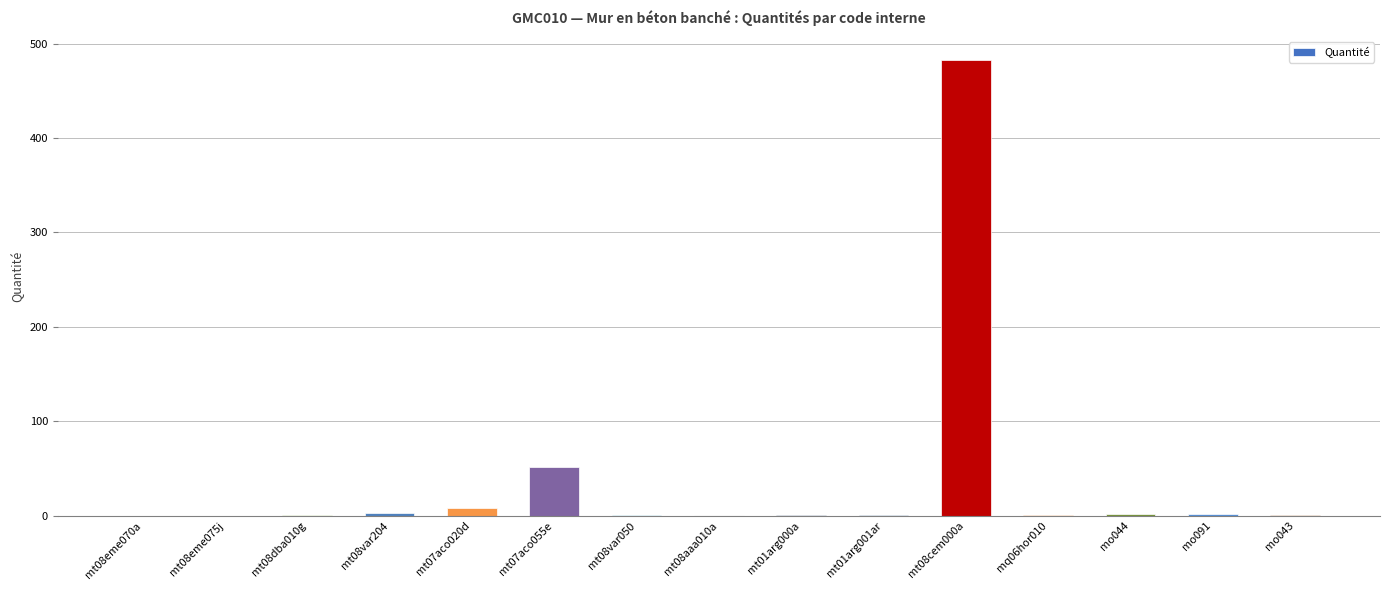

What is the change in value from mt01arg000a to mt08cem000a?

+482.6